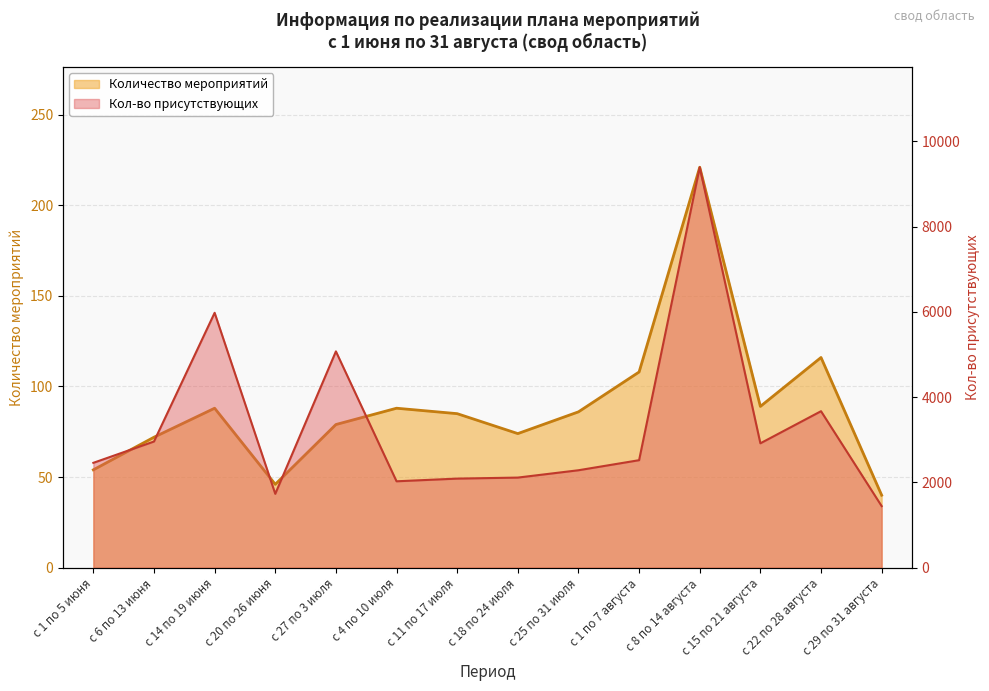

What is the difference between the Количество мероприятий values at с 4 по 10 июля and с 29 по 31 августа?

48